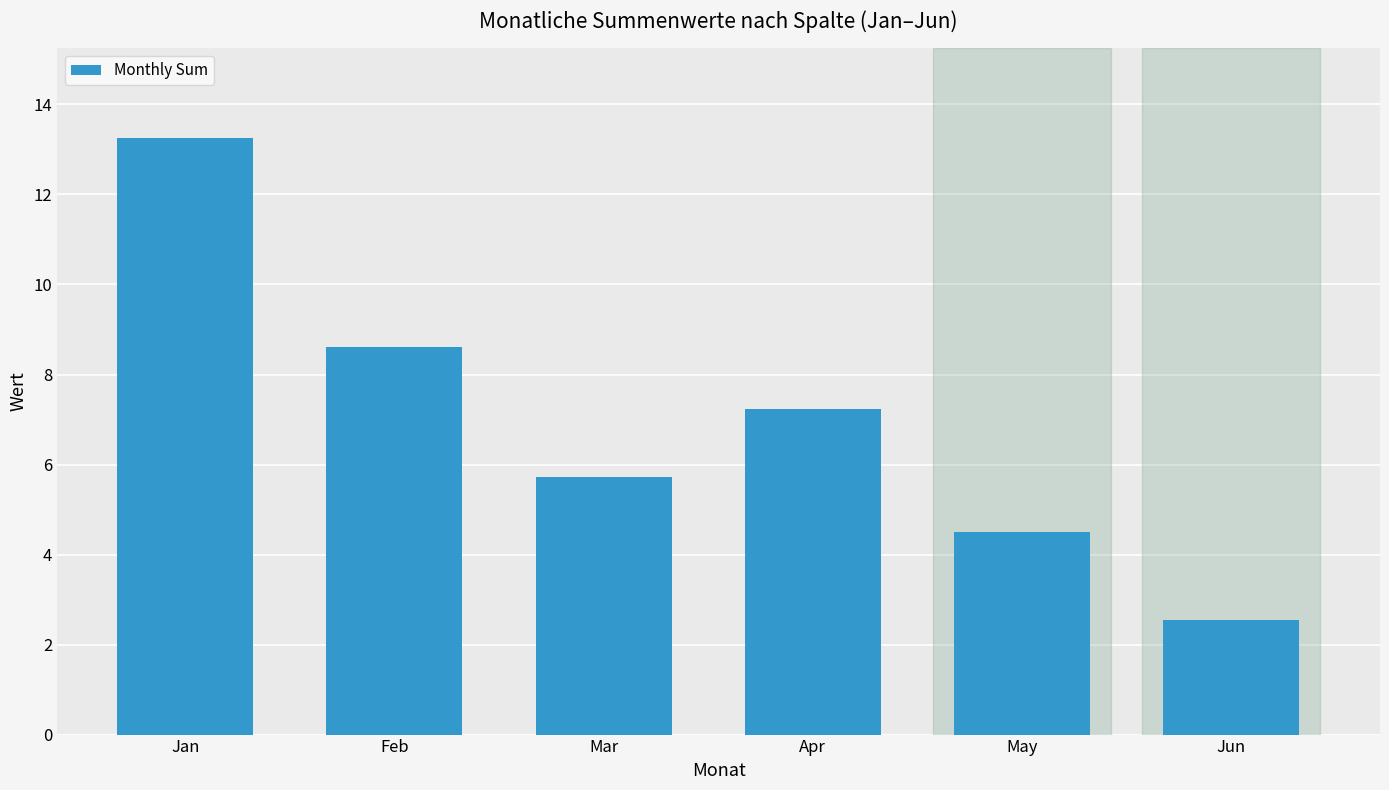

Which category has the lowest value across all series?

Jun